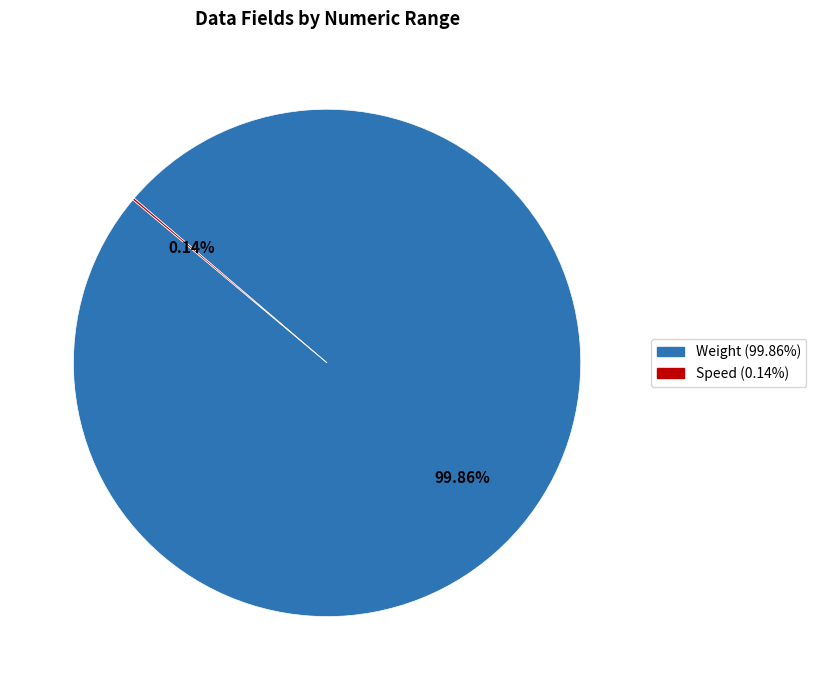

Is there any slice that represents more than half of the pie?

Yes